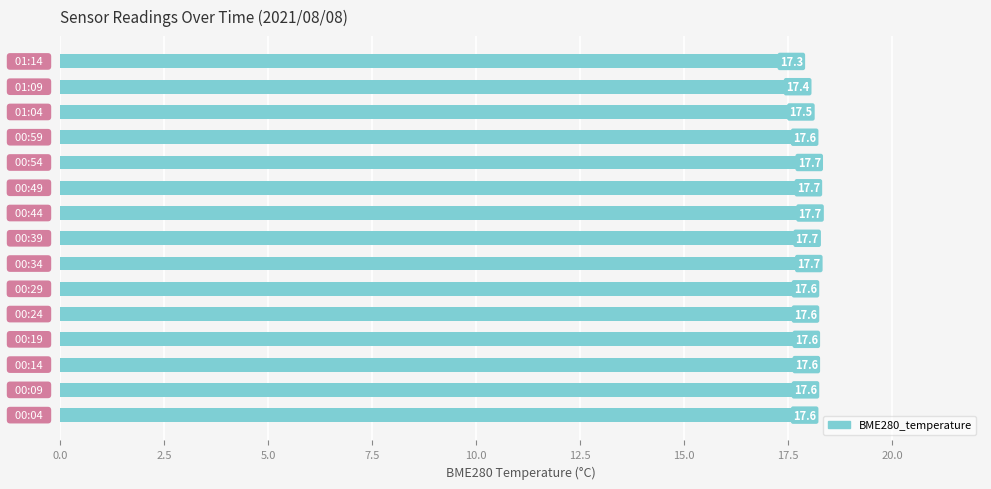

What is the greatest value displayed?

17.7